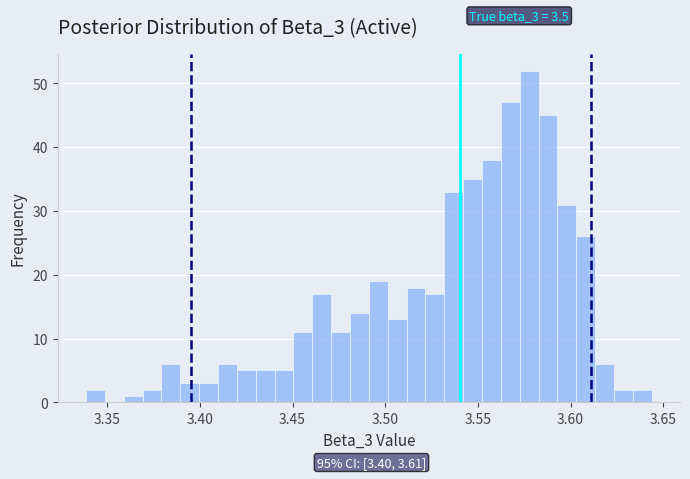

Around what value on the x-axis is the tallest bar? Give the approximate position of its centre, as read against the axis.

3.580